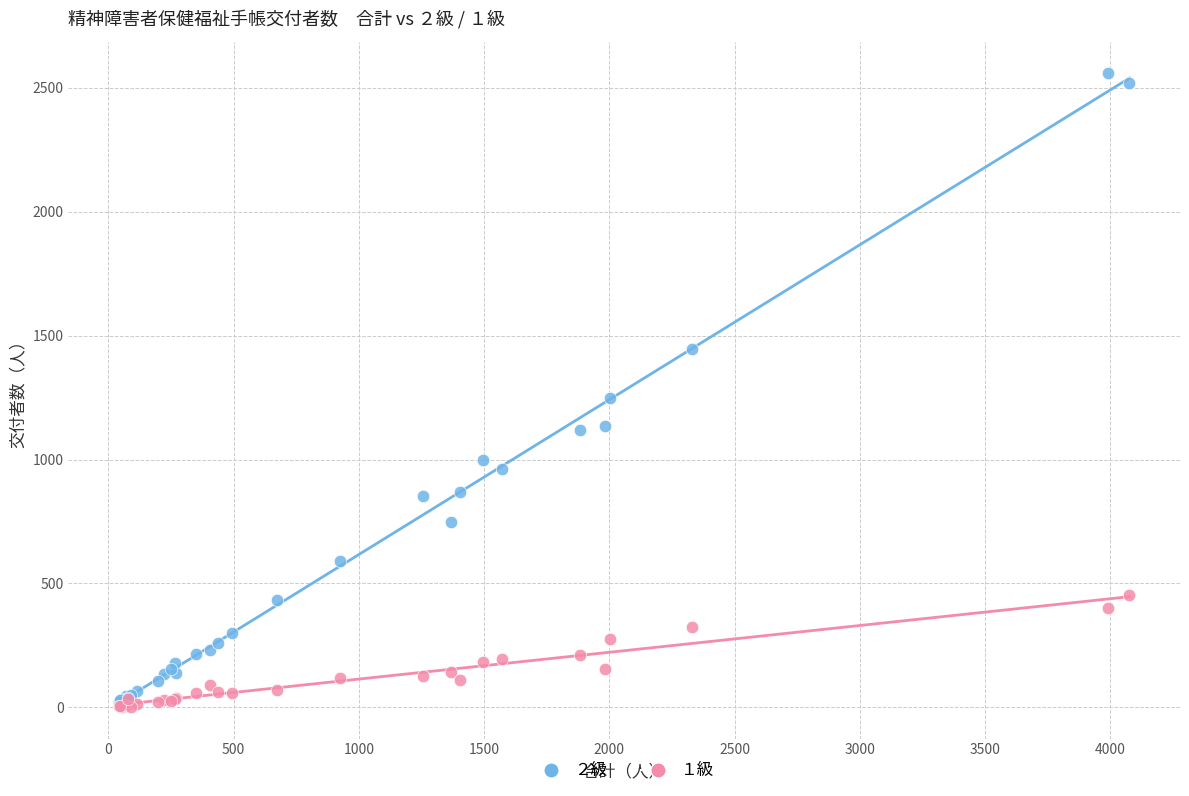

Across all series, what Y value is closest to 1280?

1249